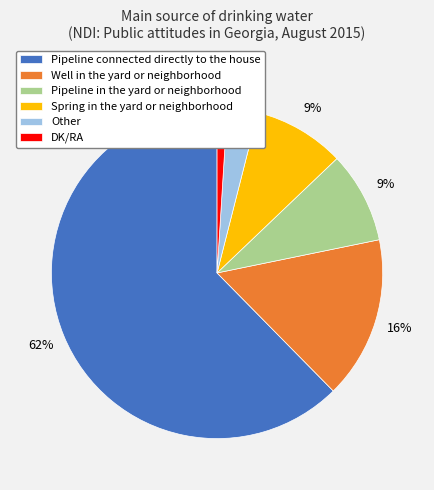

Which category accounts for the majority?

Pipeline connected directly to the house